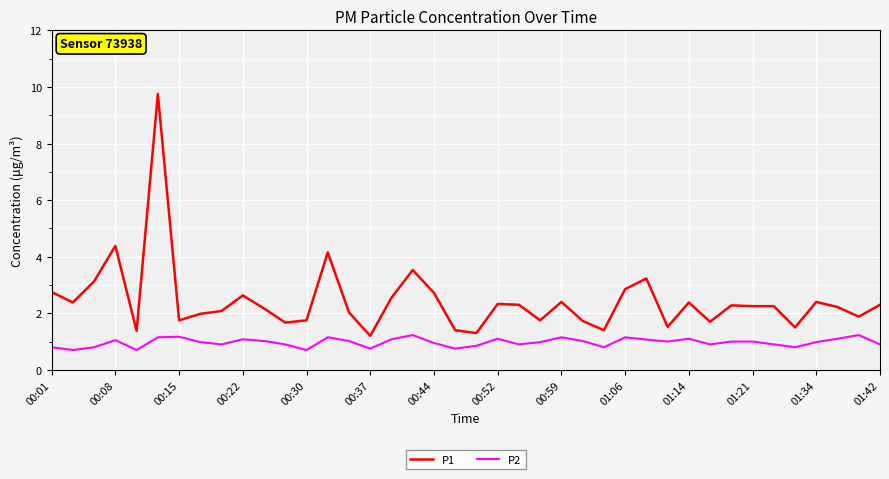

What is the smallest value displayed?

0.7